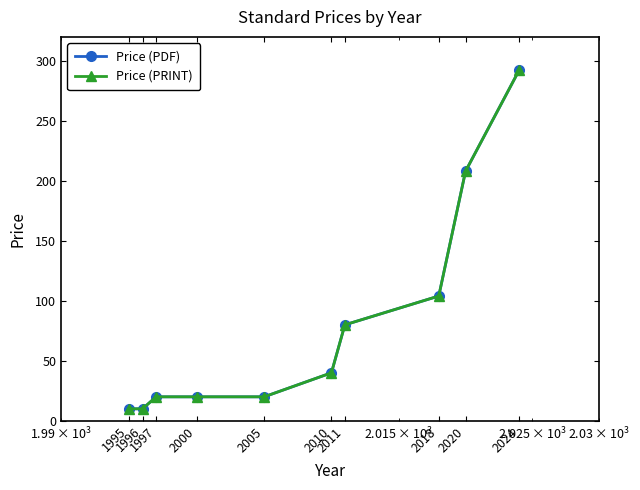

Does the chart have visible grid lines?

No